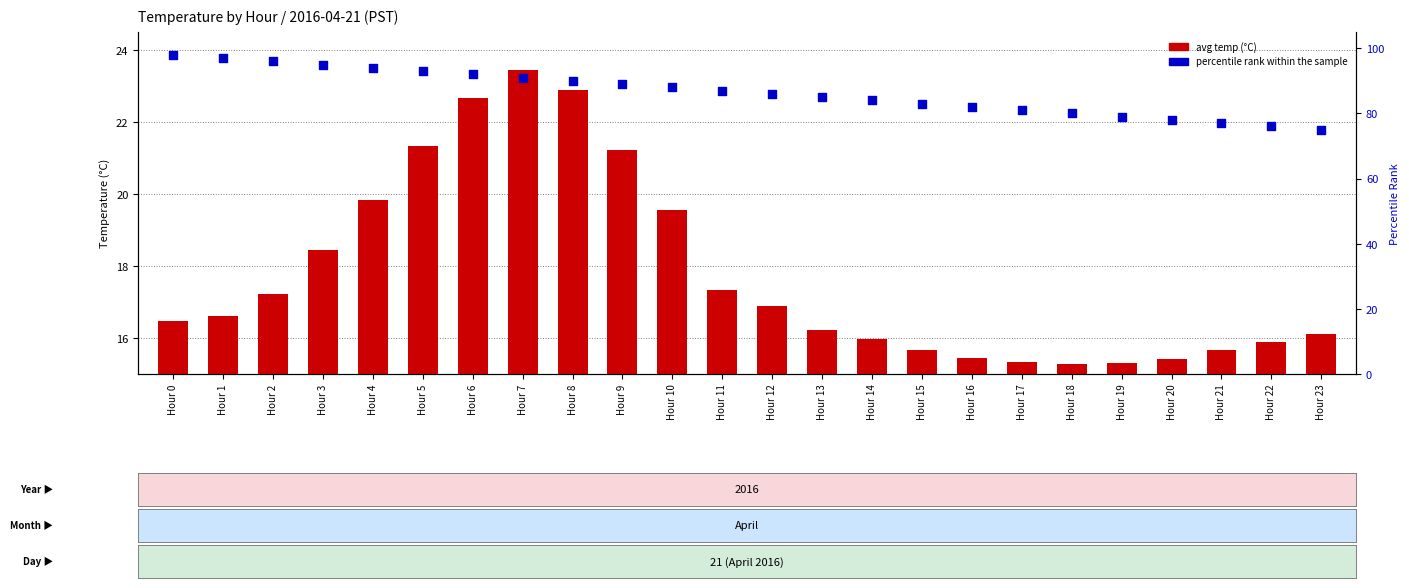

Which series has the largest total across all categories?

percentile rank within the sample